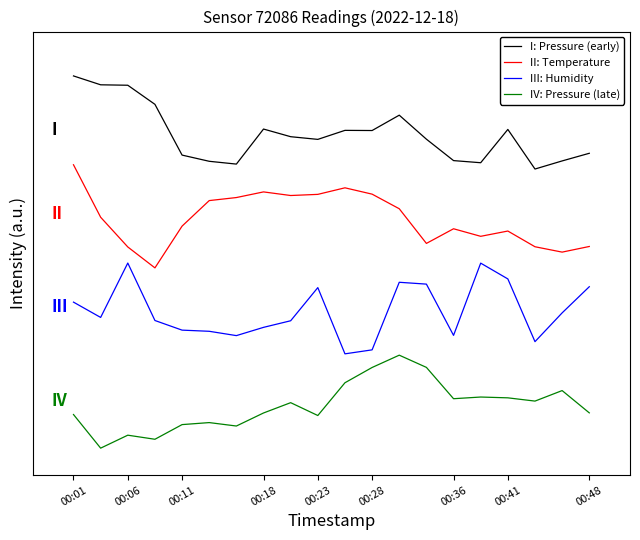

What is the average value of the II: Temperature series?

2.5